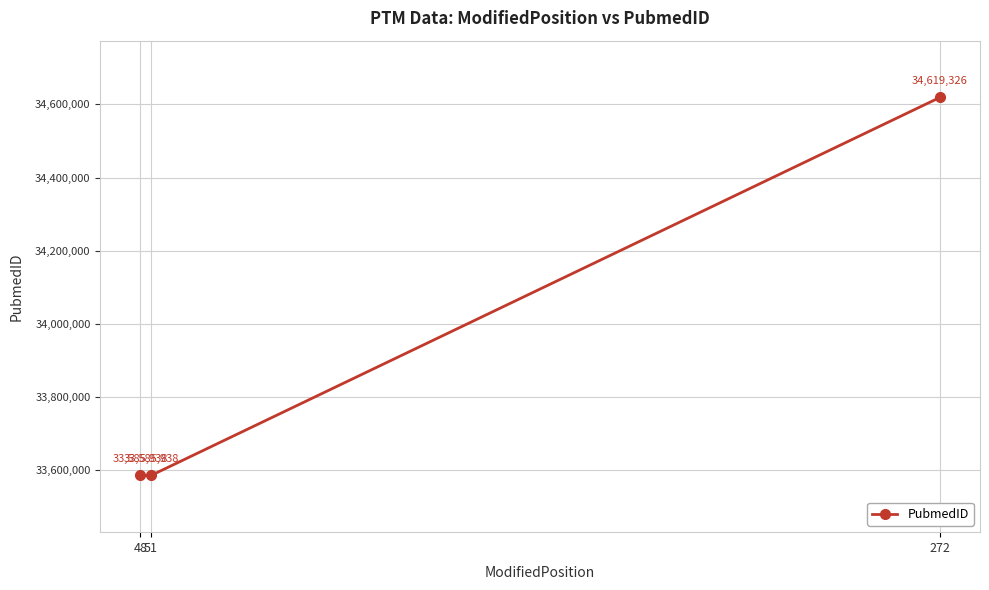

Reading right to left, extract all data points from this chart.

34619326	33585938	33585938